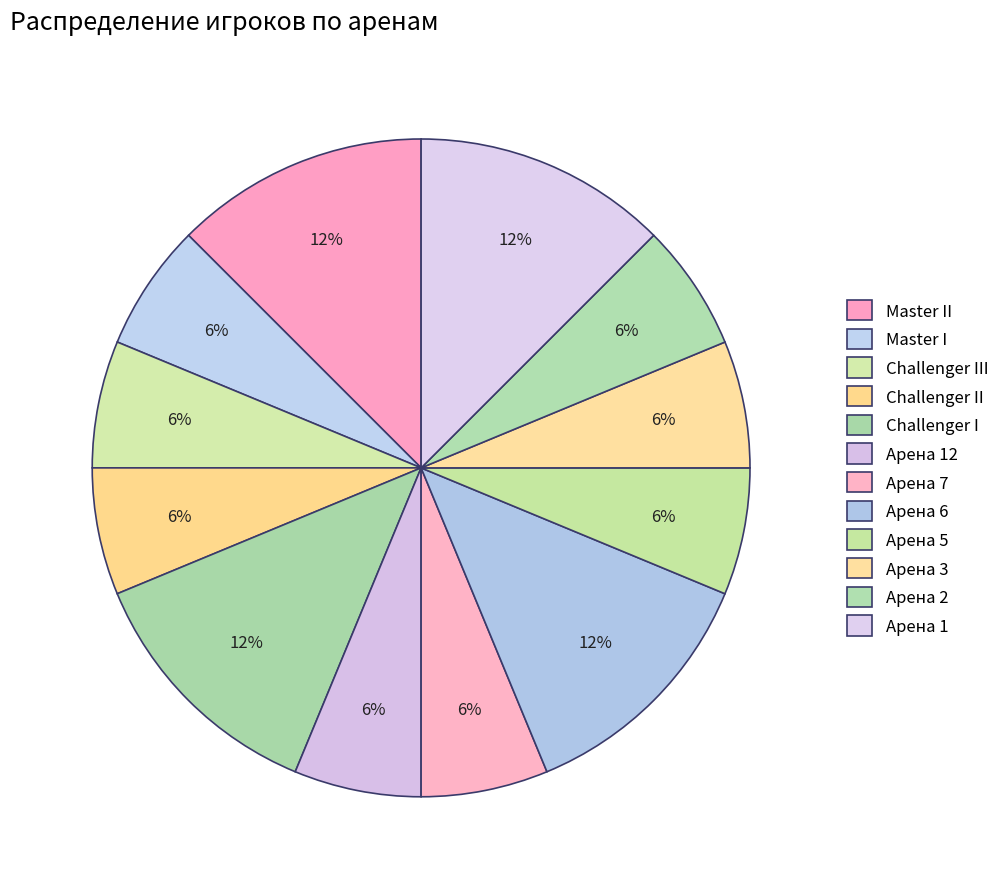

To the nearest percent, what portion does Арена 7 represent?

6%